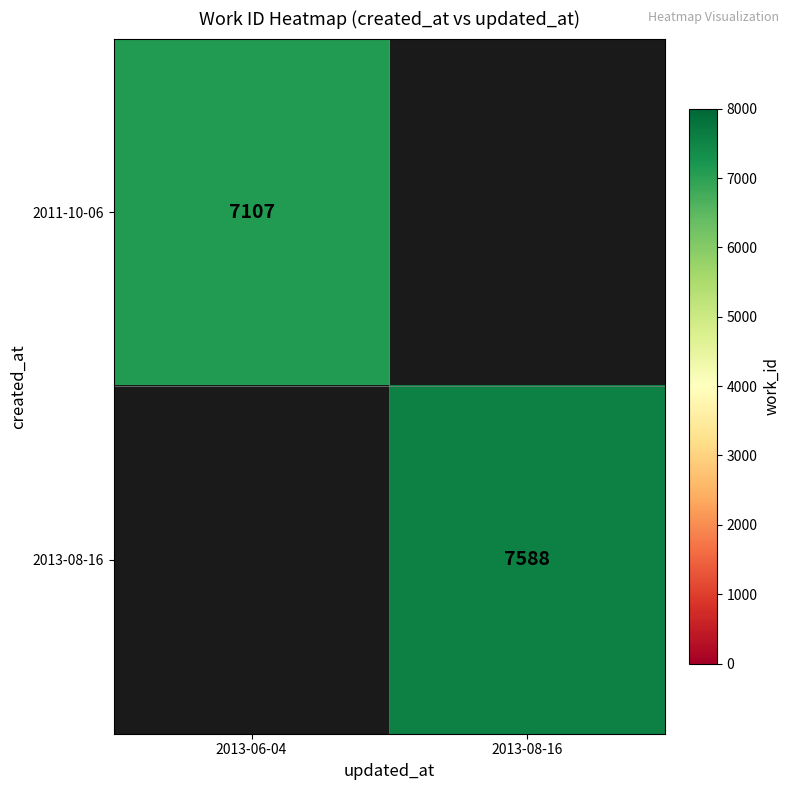

The 2013-08-16 series shows 7588 at 2013-08-16. True or false?

True